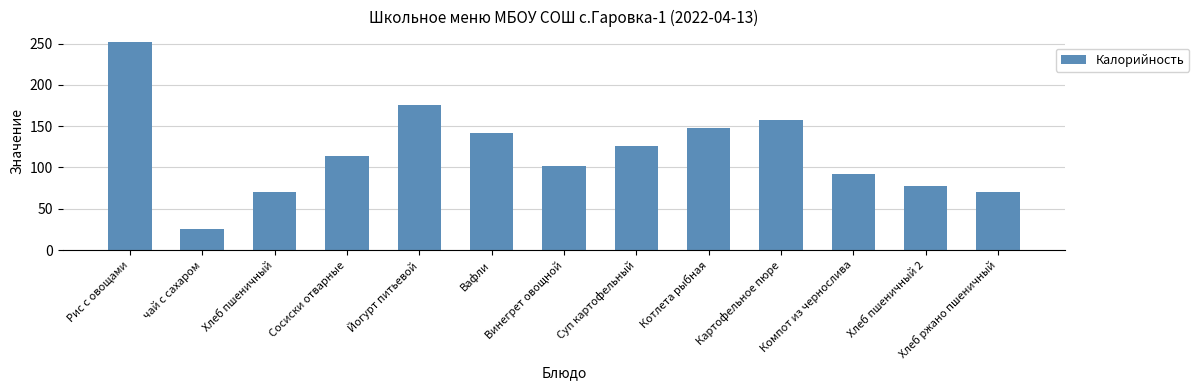

What is the change in value from чай с сахаром to Компот из чернослива?

+66